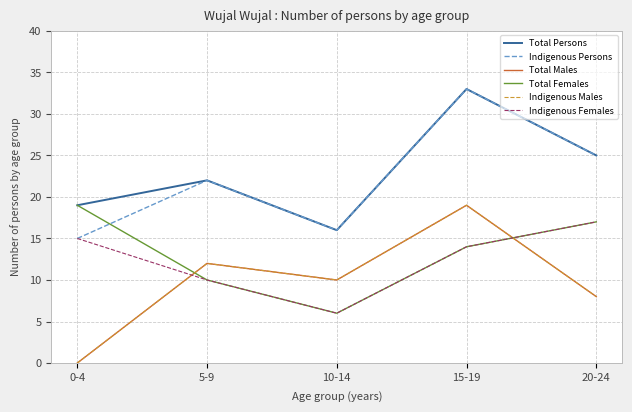

Where is the first local maximum for Indigenous Males?

5-9